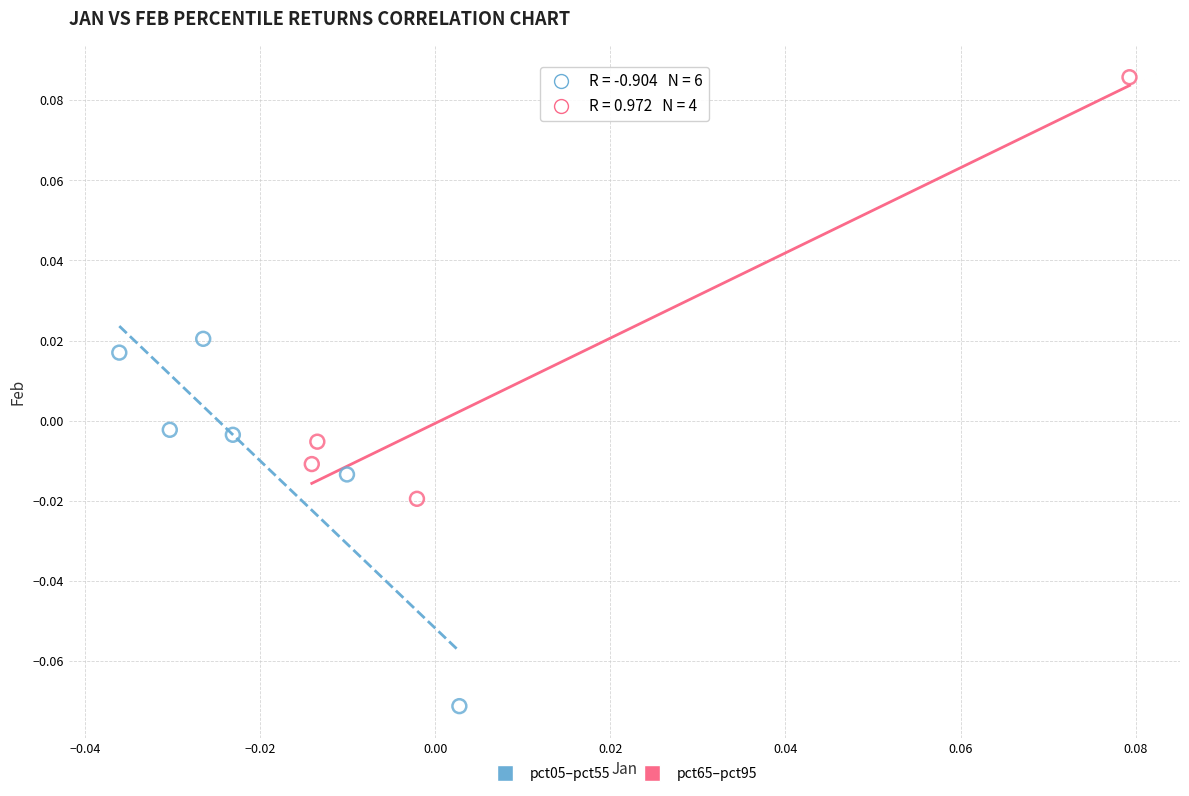

What are all the series names shown in the legend?

pct05–pct55, pct65–pct95